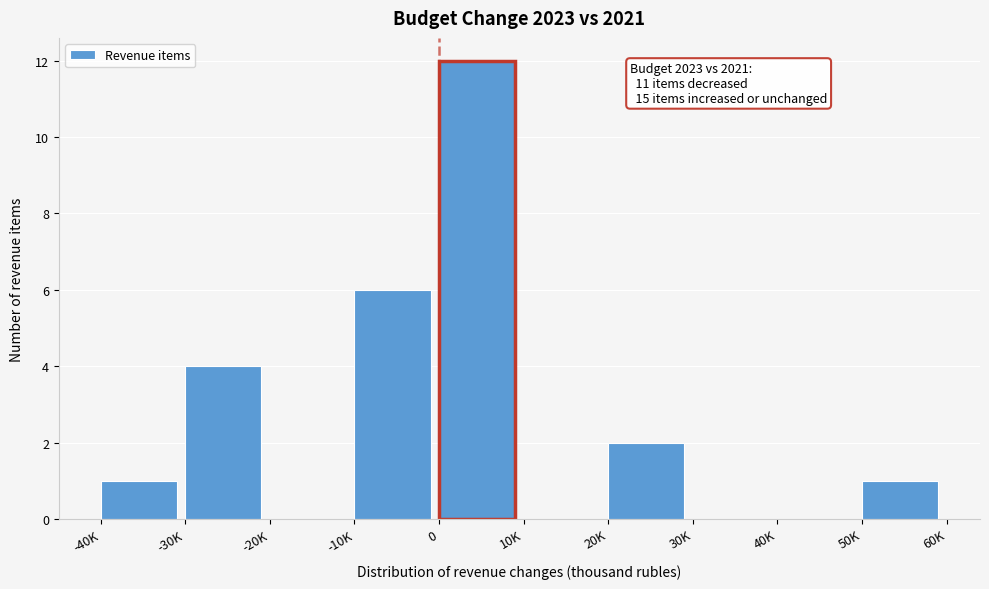

Reading left to right, extract all data points from this chart.

-40K=1	-30K=4	-20K=0	-10K=6	0=12	10K=0	20K=2	30K=0	40K=0	50K=1